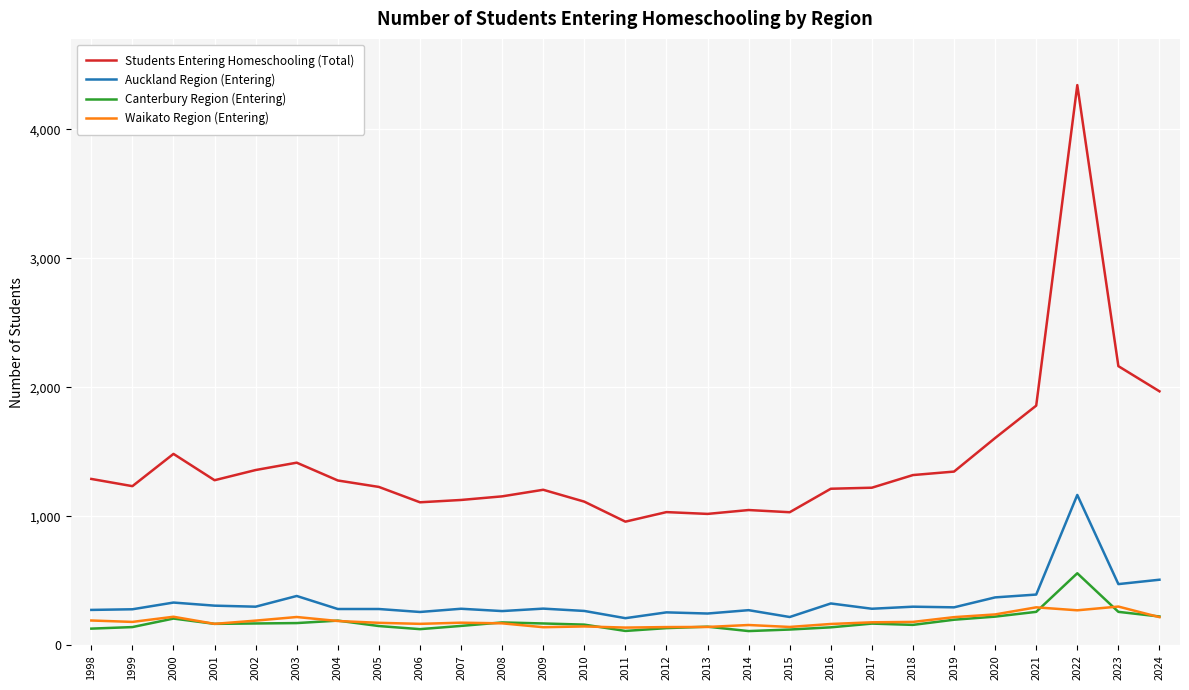

Between 2006 and 2016, which series saw the biggest shift?

Students Entering Homeschooling (Total)